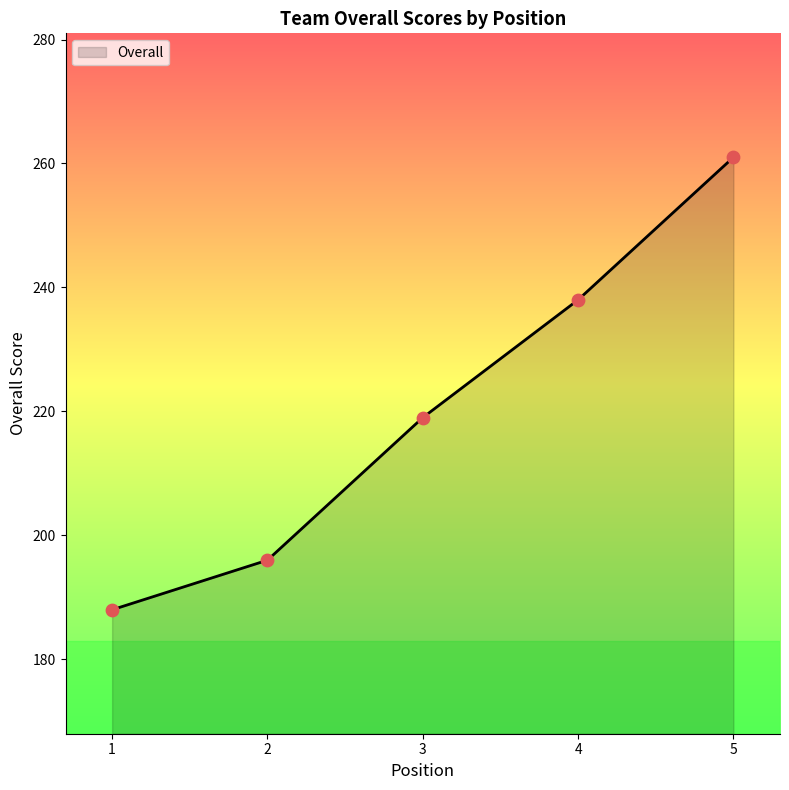

What is the change in value from 2 to 3?

+23